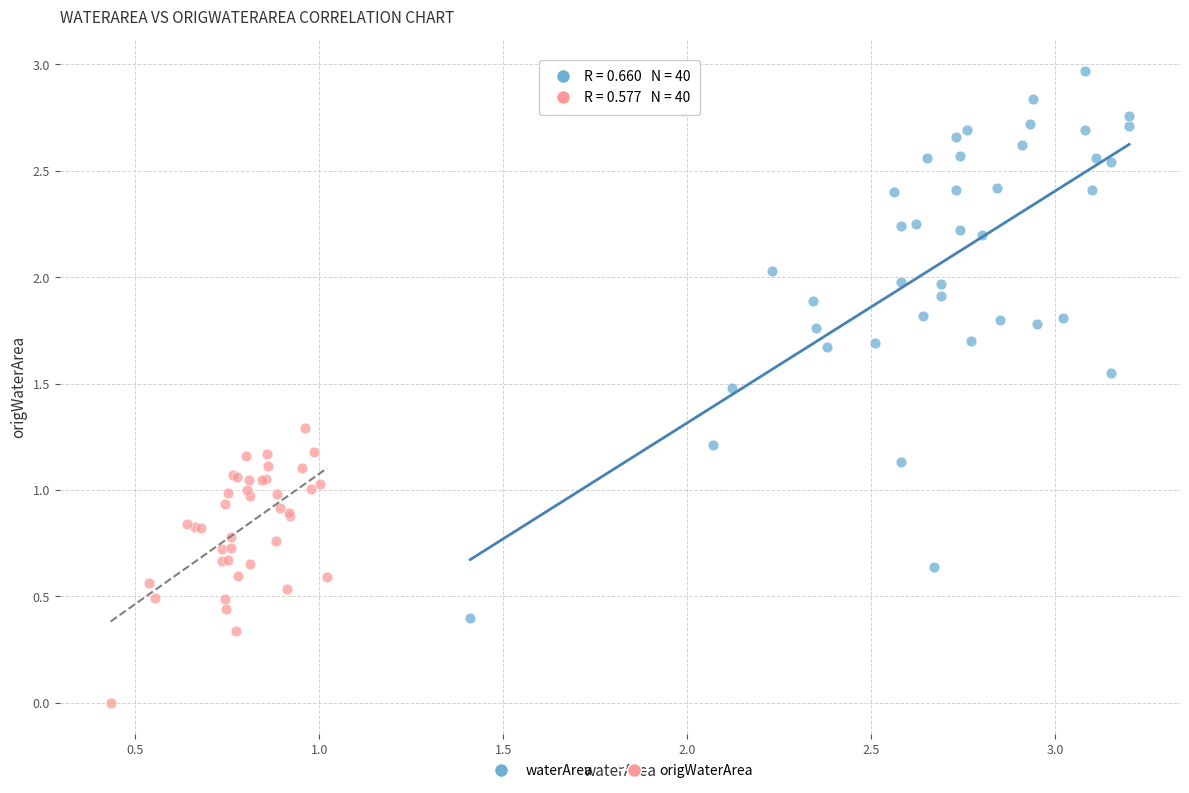

What are all the series names shown in the legend?

waterArea, origWaterArea